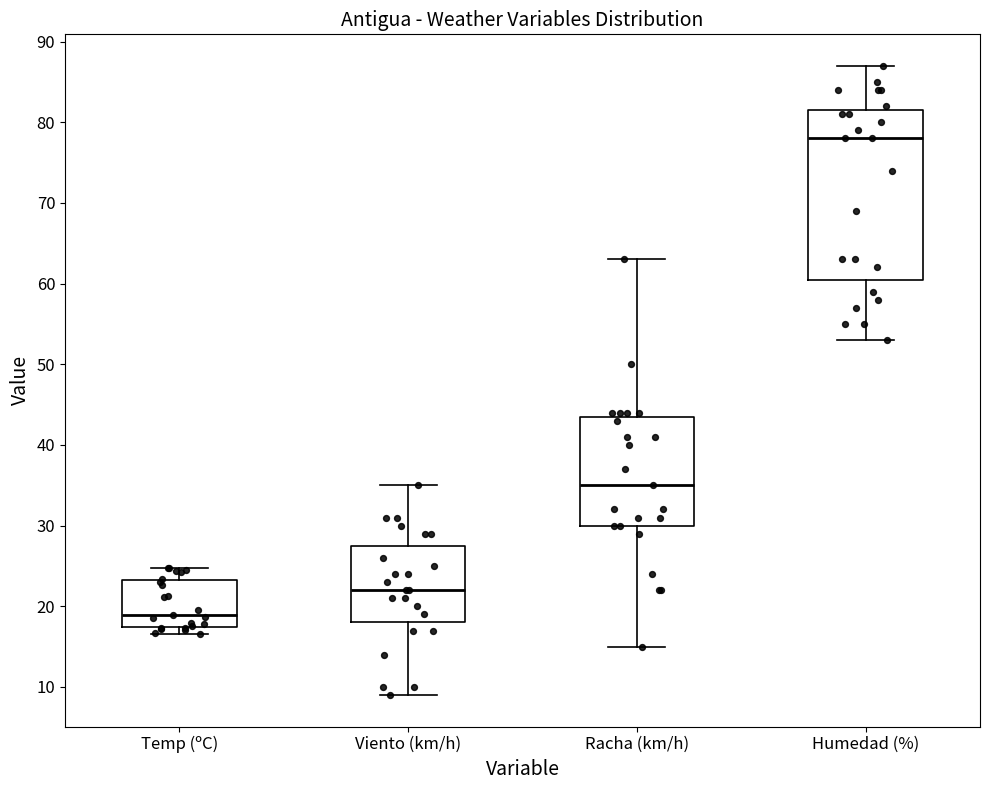

Reading left to right, transcribe this box plot: for each box, give where its median line is, the range the box spans, and where its two whiskers end, as read against the y-axis. The values are not printed on the chart, so give them approximately, as read against the axis.

Temp (ºC): median 19, box 17 to 23, whiskers 17 (just below the box's lower edge) to 25
Viento (km/h): median 22, box 18 to 28, whiskers 9 to 35
Racha (km/h): median 35, box 30 to 44, whiskers 15 to 63
Humedad (%): median 78, box 61 to 82, whiskers 53 to 87